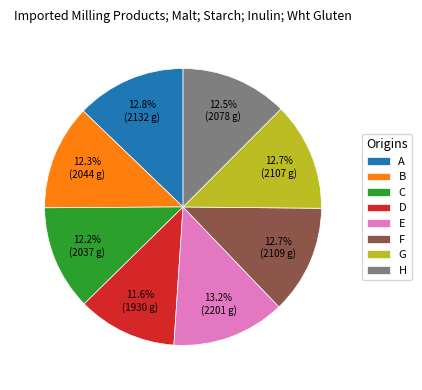

How much of the chart is everything except D?

88.4%